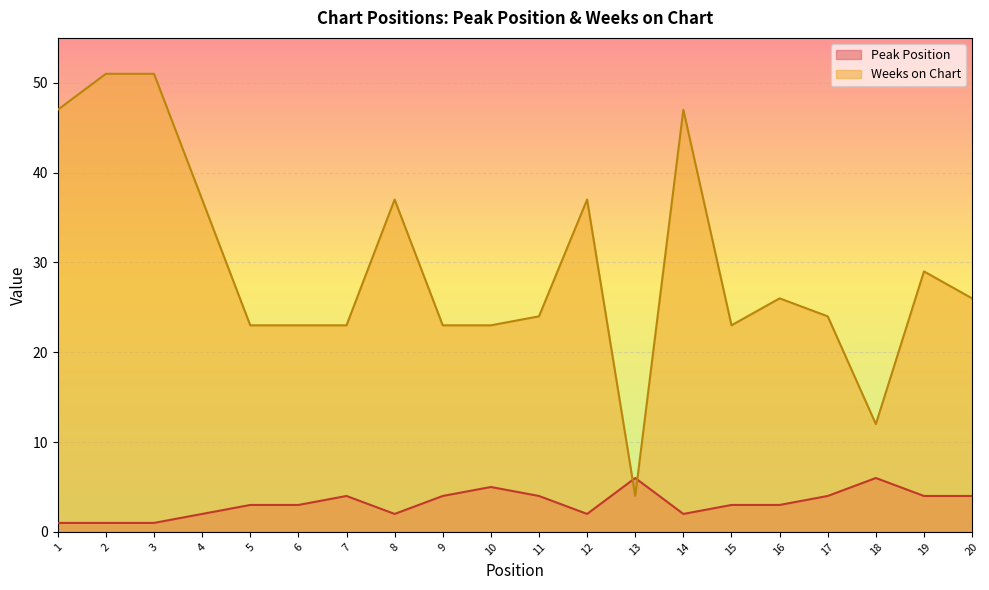

What is the maximum value for Peak Position?

6